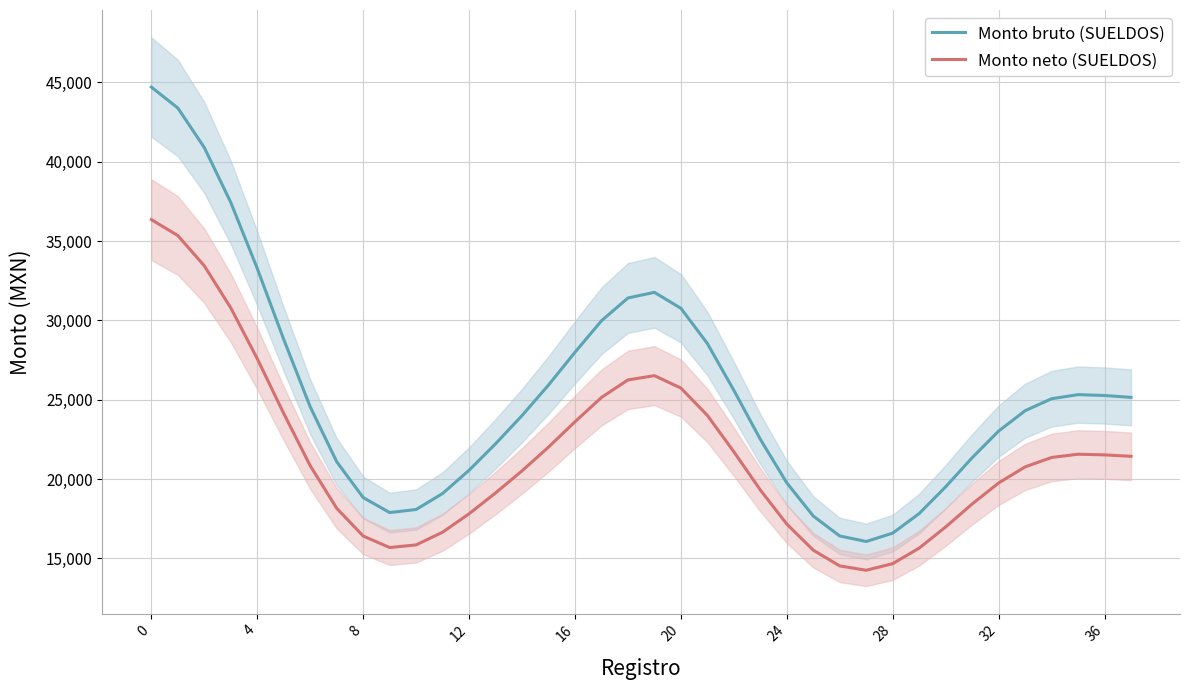

What is the total value across all series at 18?

57658.9